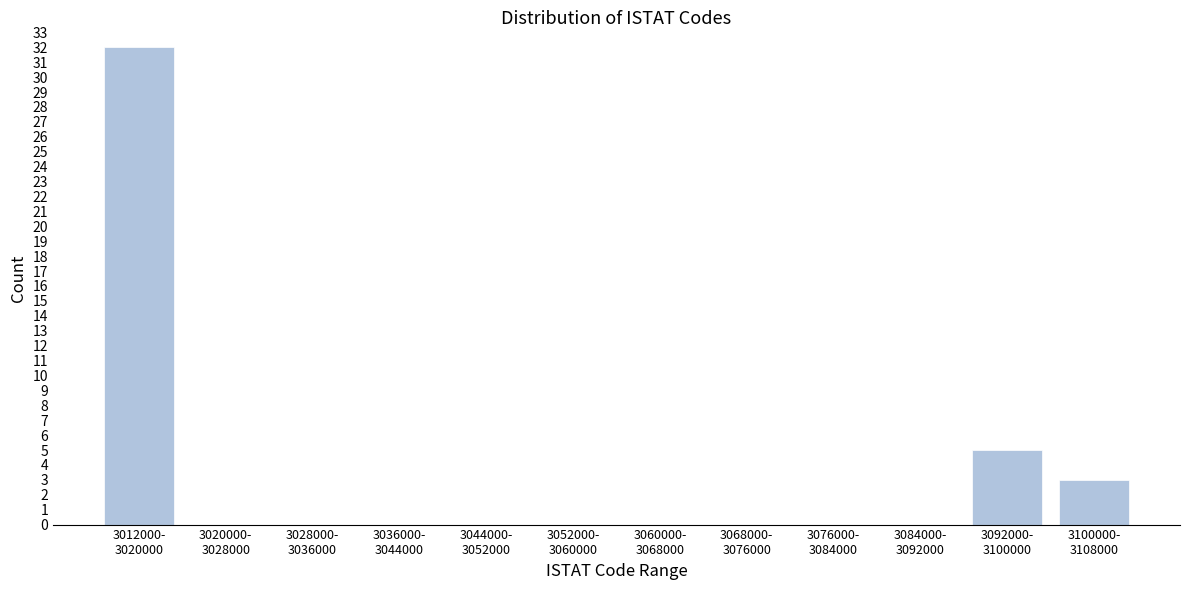

What is the sum of all values?

40